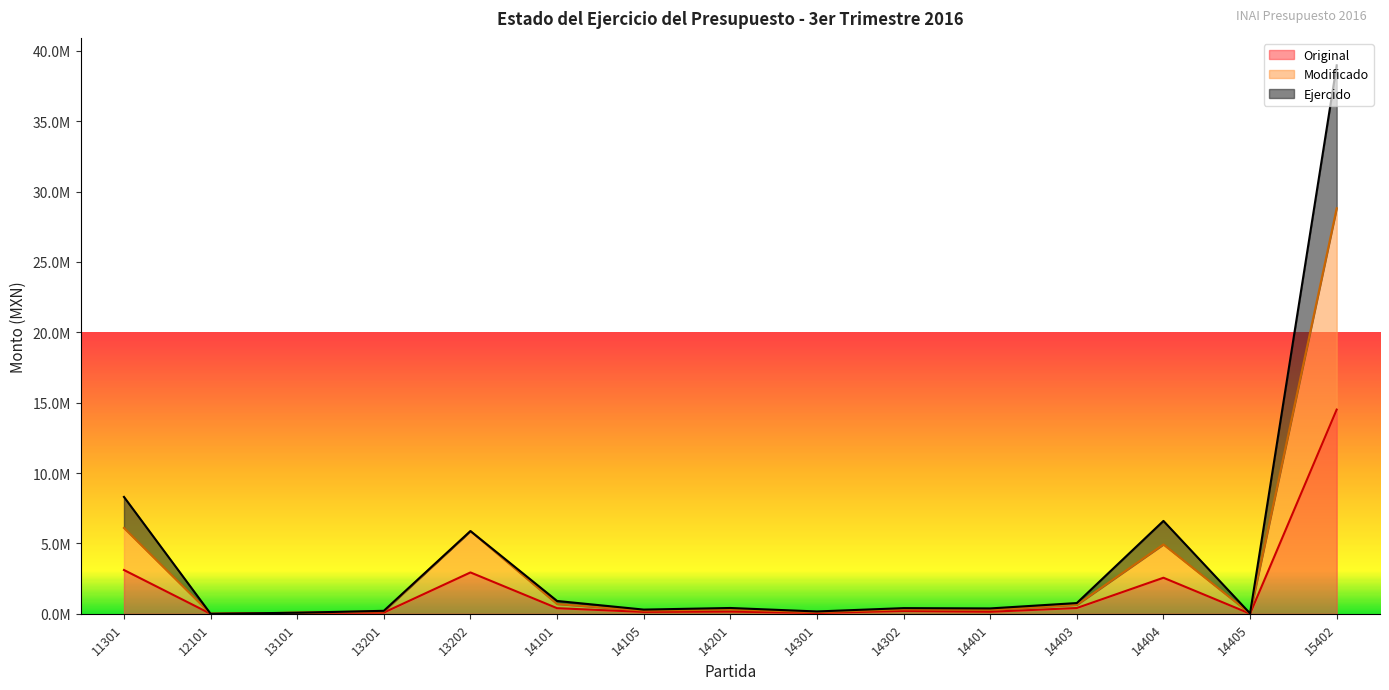

Reading right to left, what are all the values shown in this chart?

Original: 15402=14.5	14405=0.0	14404=2.6	14403=0.4	14401=0.1	14302=0.2	14301=0.1	14201=0.2	14105=0.1	14101=0.4	13202=2.9	13201=0.1	13101=0.1	12101=0.0	11301=3.1
Modificado: 15402=28.8	14405=0.0	14404=4.9	14403=0.6	14401=0.3	14302=0.3	14301=0.1	14201=0.3	14105=0.2	14101=0.7	13202=5.9	13201=0.2	13101=0.1	12101=0.0	11301=6.1
Ejercido: 15402=39.0	14405=0.0	14404=6.6	14403=0.8	14401=0.4	14302=0.4	14301=0.2	14201=0.4	14105=0.3	14101=0.9	13202=5.9	13201=0.2	13101=0.1	12101=0.0	11301=8.3